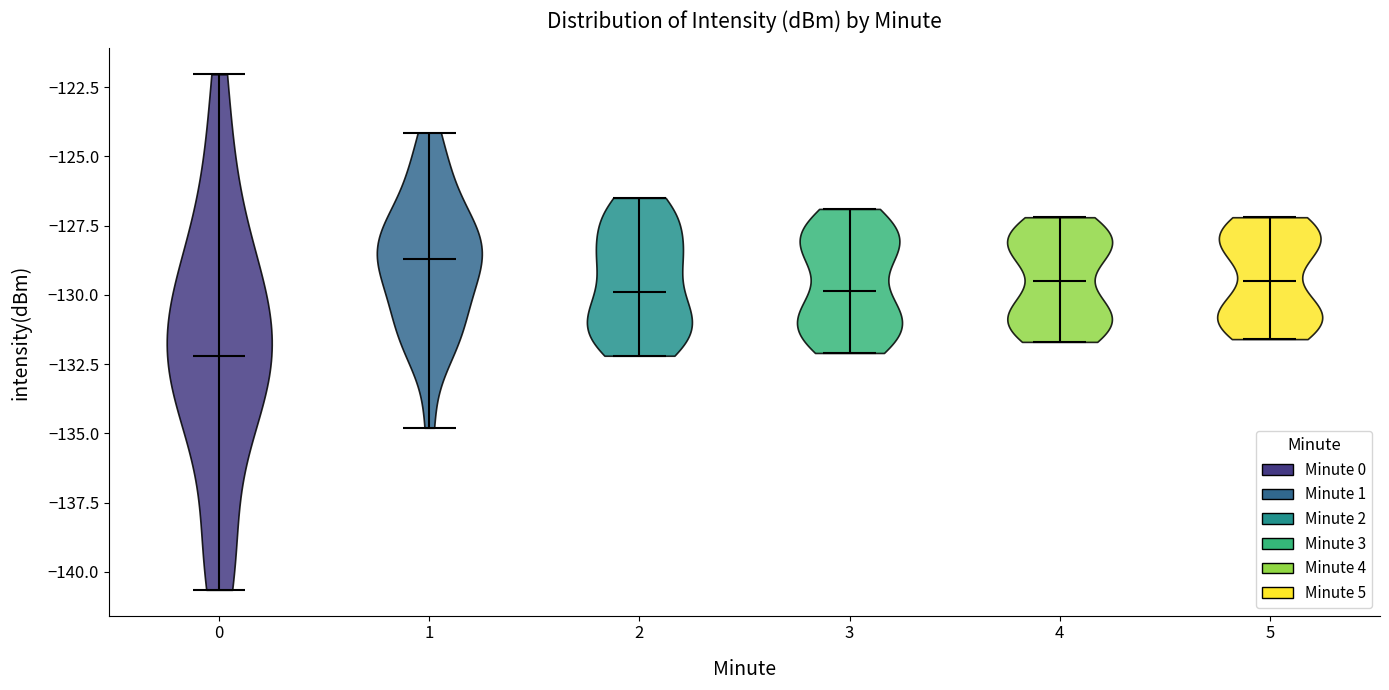

Reading left to right, read every violin against the y-axis: where its median line is, and the lowest and highest points it reaches. The values are not printed on the chart, so give them approximately, as read against the axis.

0: median line -132.0, lowest point -140.5, highest point -122.0
1: median line -128.5, lowest point -135.0, highest point -124.0
2: median line -130.0, lowest point -132.0, highest point -126.5
3: median line -130.0, lowest point -132.0, highest point -127.0
4: median line -129.5, lowest point -131.5, highest point -127.0
5: median line -129.5, lowest point -131.5, highest point -127.0